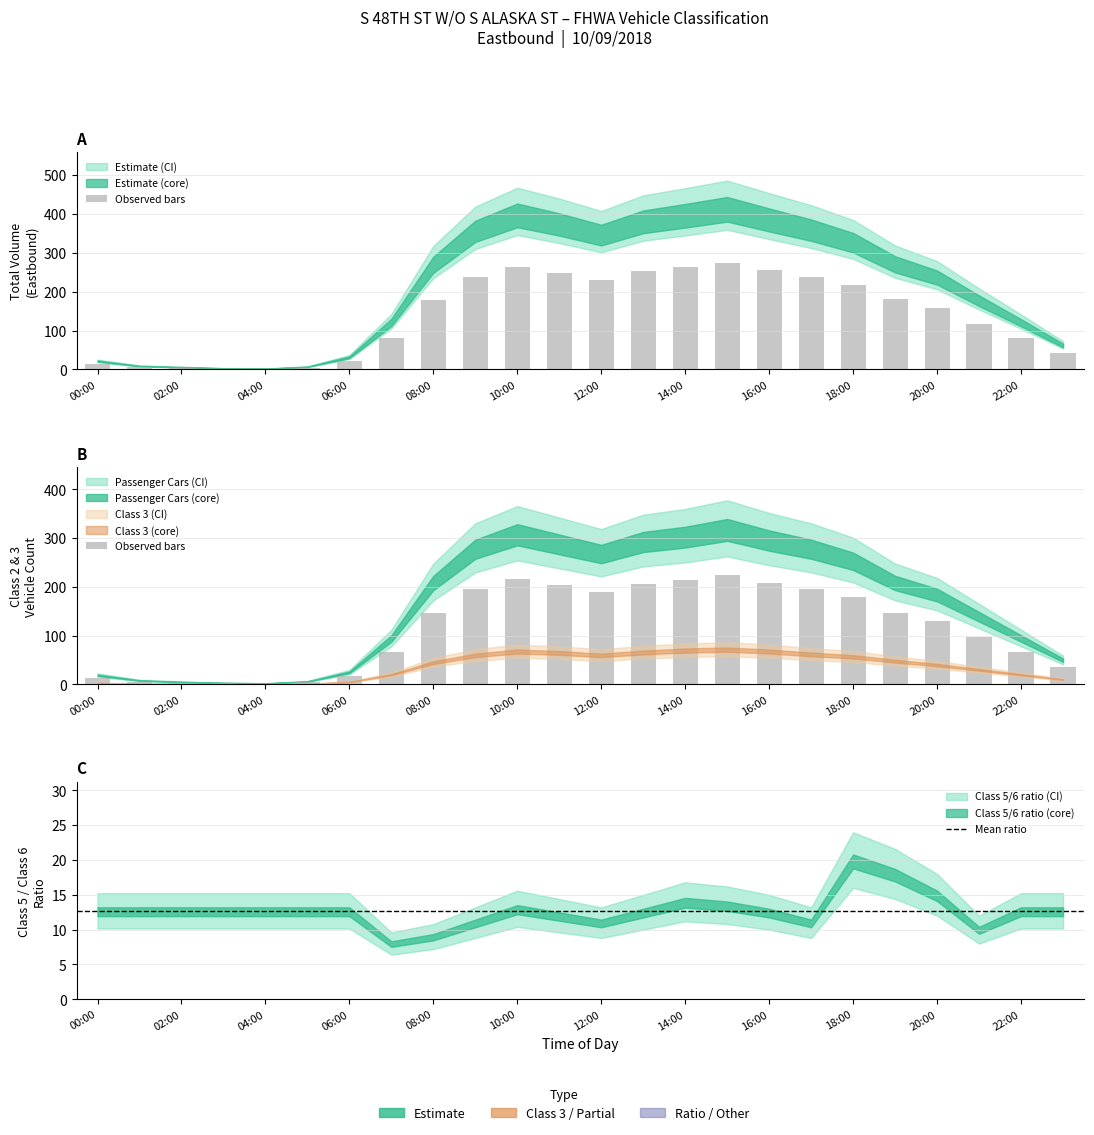

At how many categories does at least one series exceed 271?

12